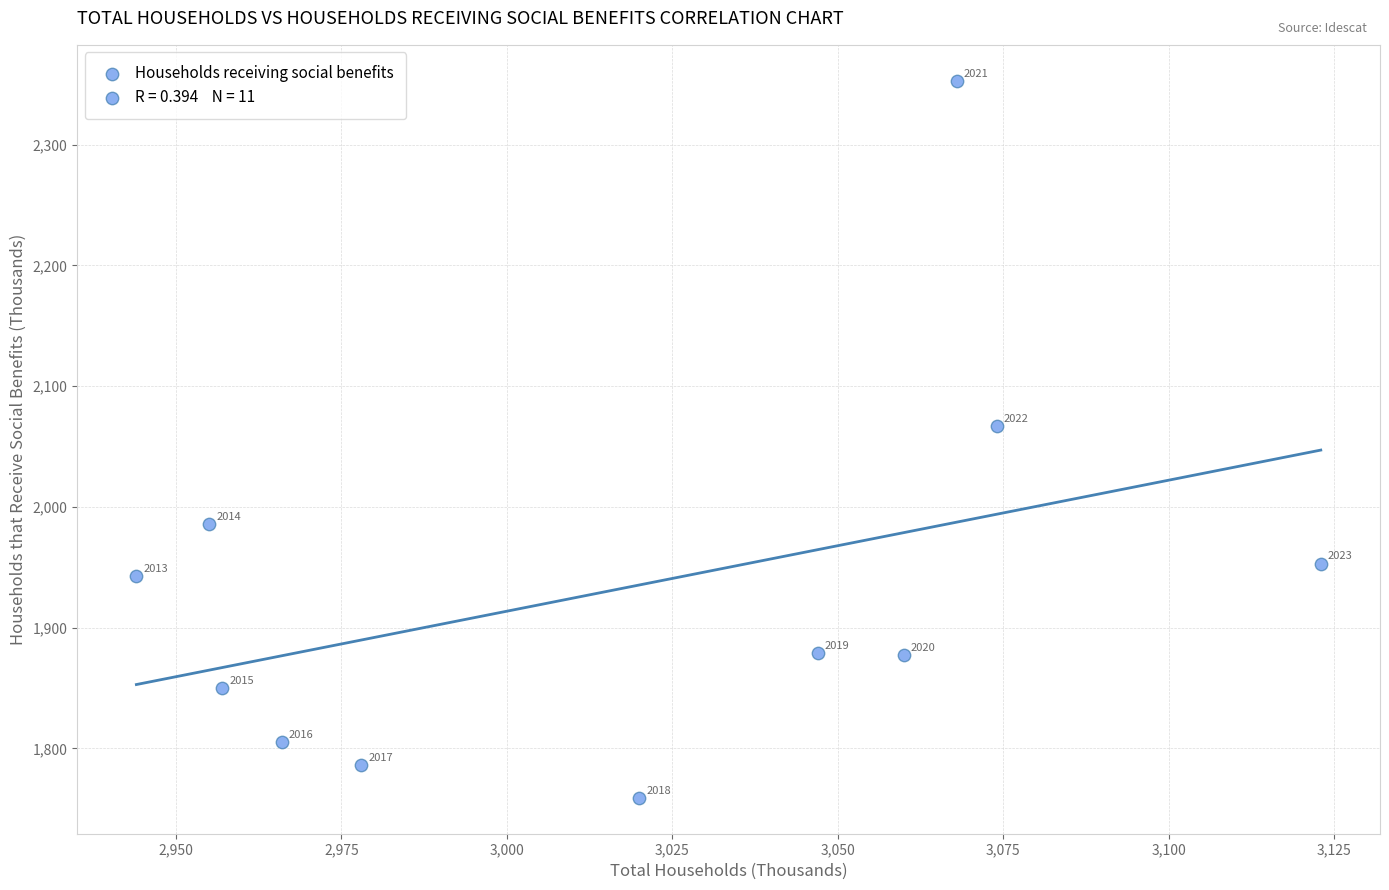

What is the range of Y values (max minus min)?

594